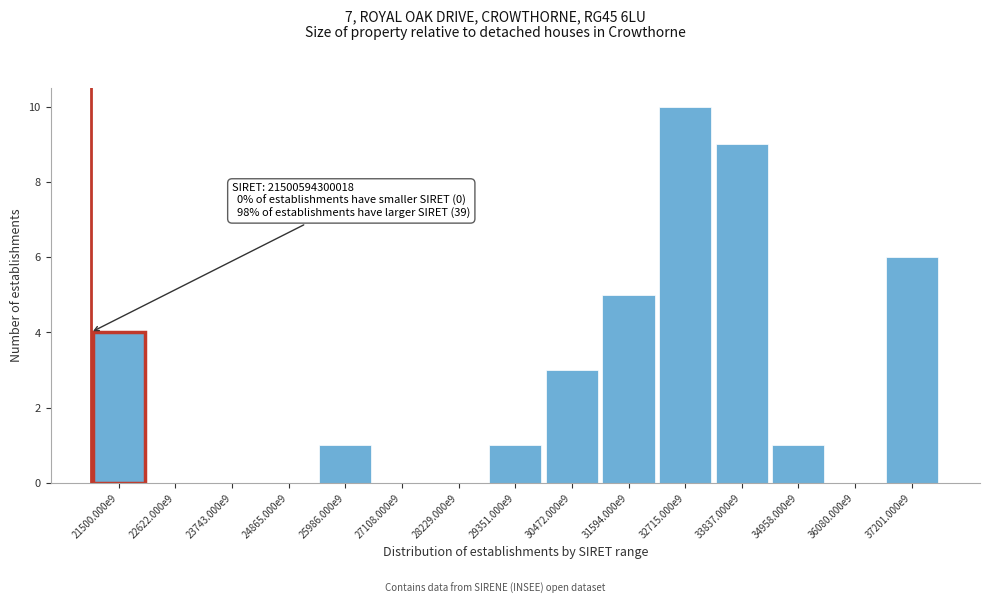

Reading left to right, extract all data points from this chart.

21500.000e9=4	22622.000e9=0	23743.000e9=0	24865.000e9=0	25986.000e9=1	27108.000e9=0	28229.000e9=0	29351.000e9=1	30472.000e9=3	31594.000e9=5	32715.000e9=10	33837.000e9=9	34958.000e9=1	36080.000e9=0	37201.000e9=6